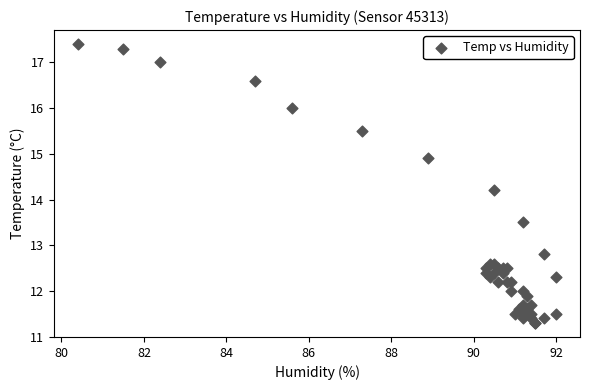

What Y value in the scatter plot is closest to 14?

14.2